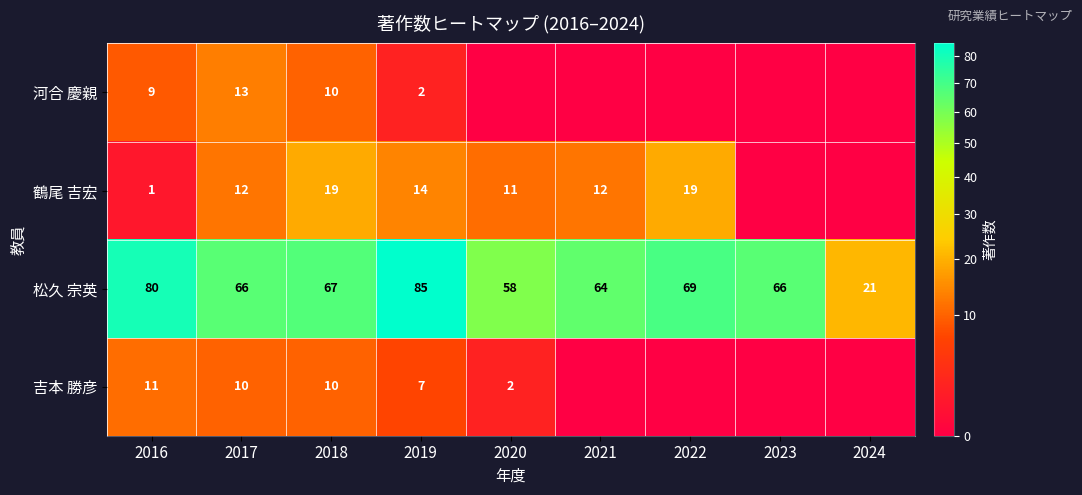

What is the highest value of the 松久 宗英 series?

85